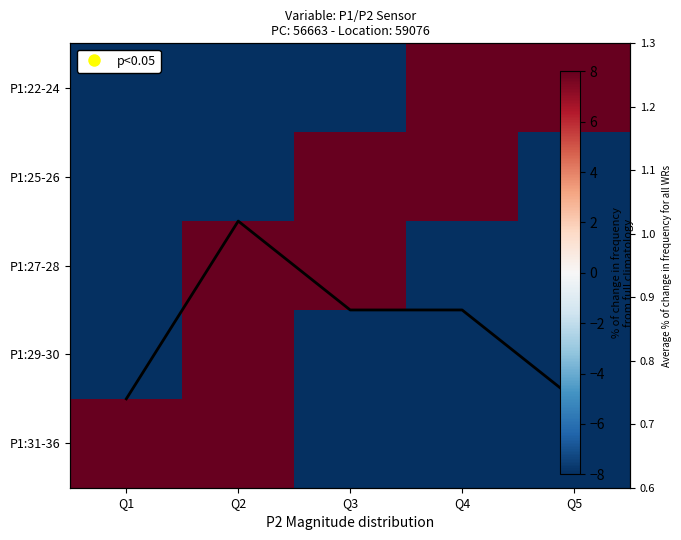

At which category does the chart reach its peak across all series?

Q4